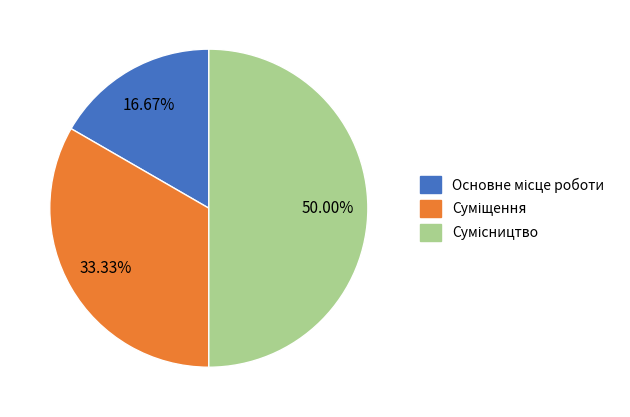

Count the number of slices in the pie.

3